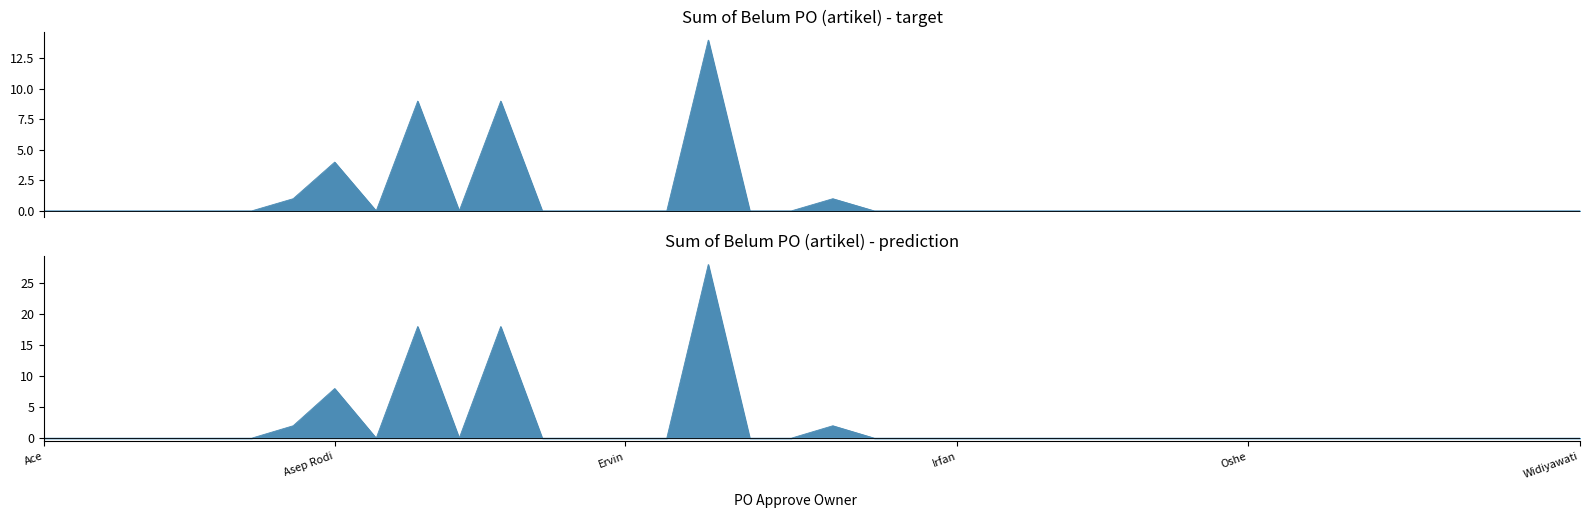

Rank the categories by value from lowest to highest.

Ace, Adin, Agung, Ali, Ali Muhammad, Ana, Bu Tuti, Dede Ropik, Dul, Eri, Ervin, Erwin, Gidil, Gingin, Harun, Inna Rosdiana, Irfan, Iwan Tas, Kiki SR, Maman Tas, Neng Mira, Novan, Nuri, Oshe, Panji, Pepi, Raka, Ratna, Riki, Rizal, Sofyan, Widiyawati, Aris, Gugum, Asep Rodi, Dayut, Dewi, Ferry